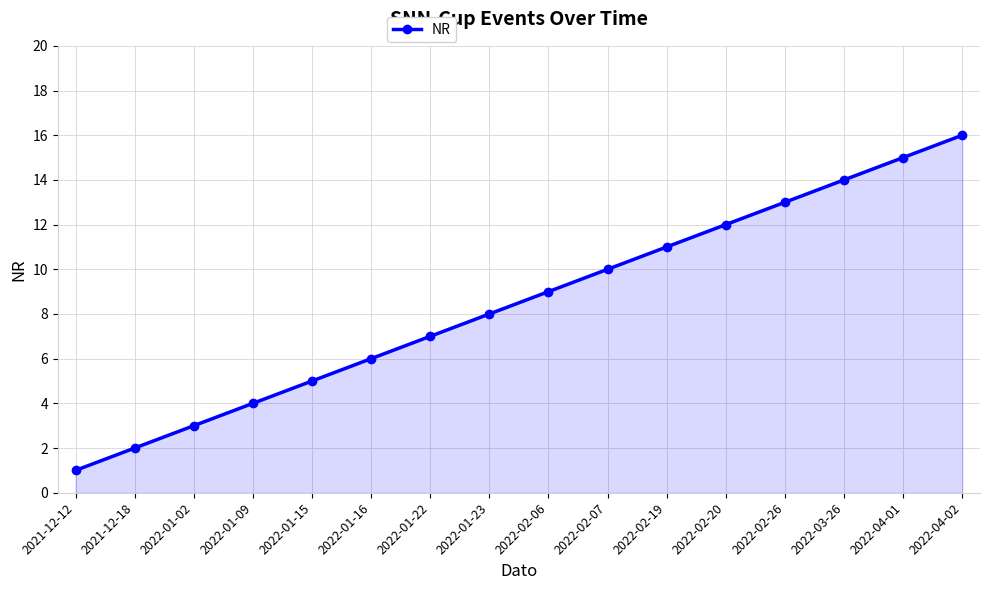

Rank the categories by value from lowest to highest.

2021-12-12, 2021-12-18, 2022-01-02, 2022-01-09, 2022-01-15, 2022-01-16, 2022-01-22, 2022-01-23, 2022-02-06, 2022-02-07, 2022-02-19, 2022-02-20, 2022-02-26, 2022-03-26, 2022-04-01, 2022-04-02